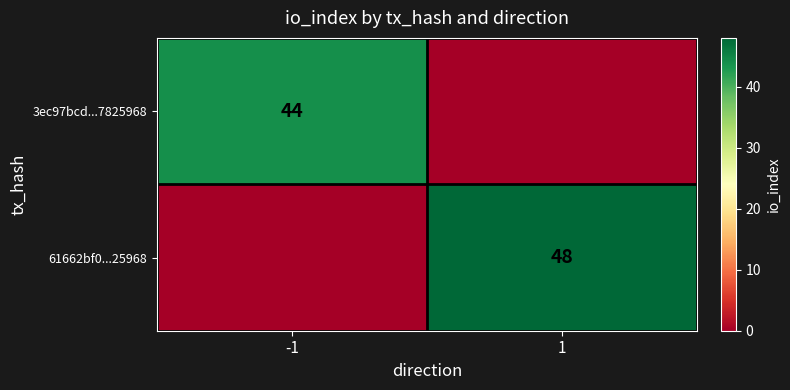

True or false: 61662bf0...25968 has a value of 32 at 1.

False